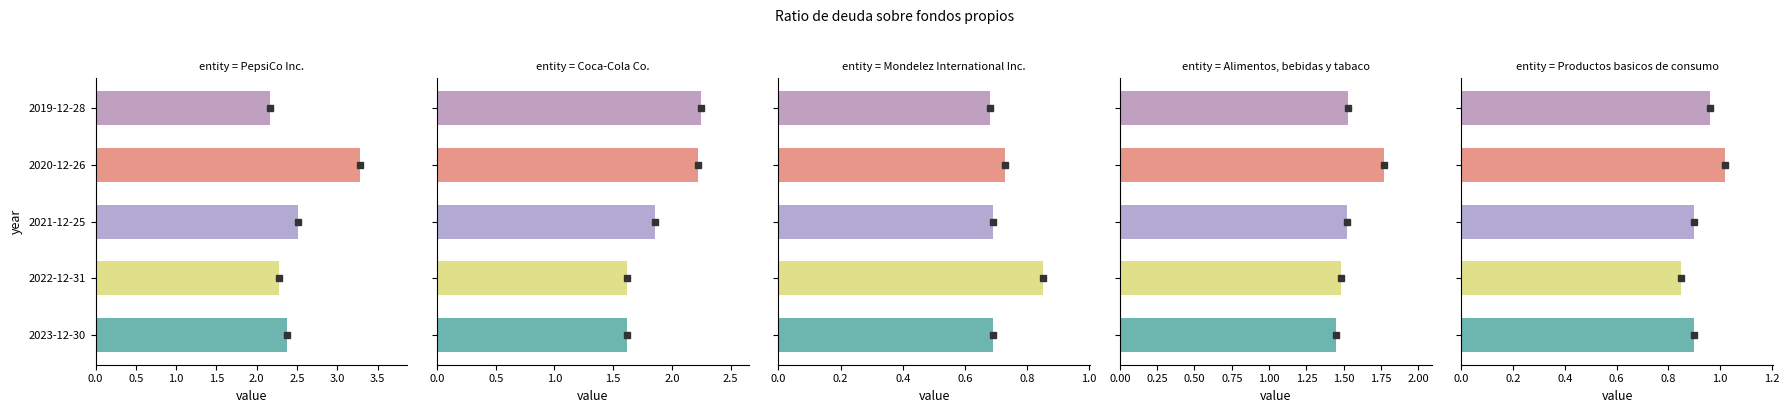

Which series has the largest total across all categories?

PepsiCo Inc.